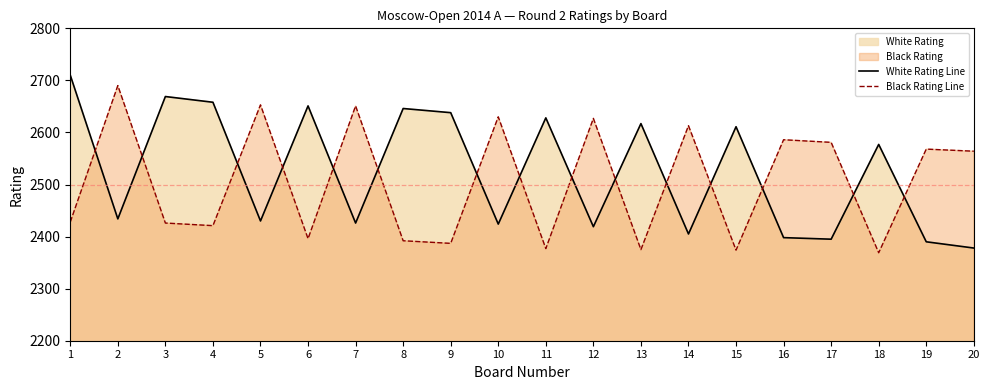

Count the number of categories in the chart.

20